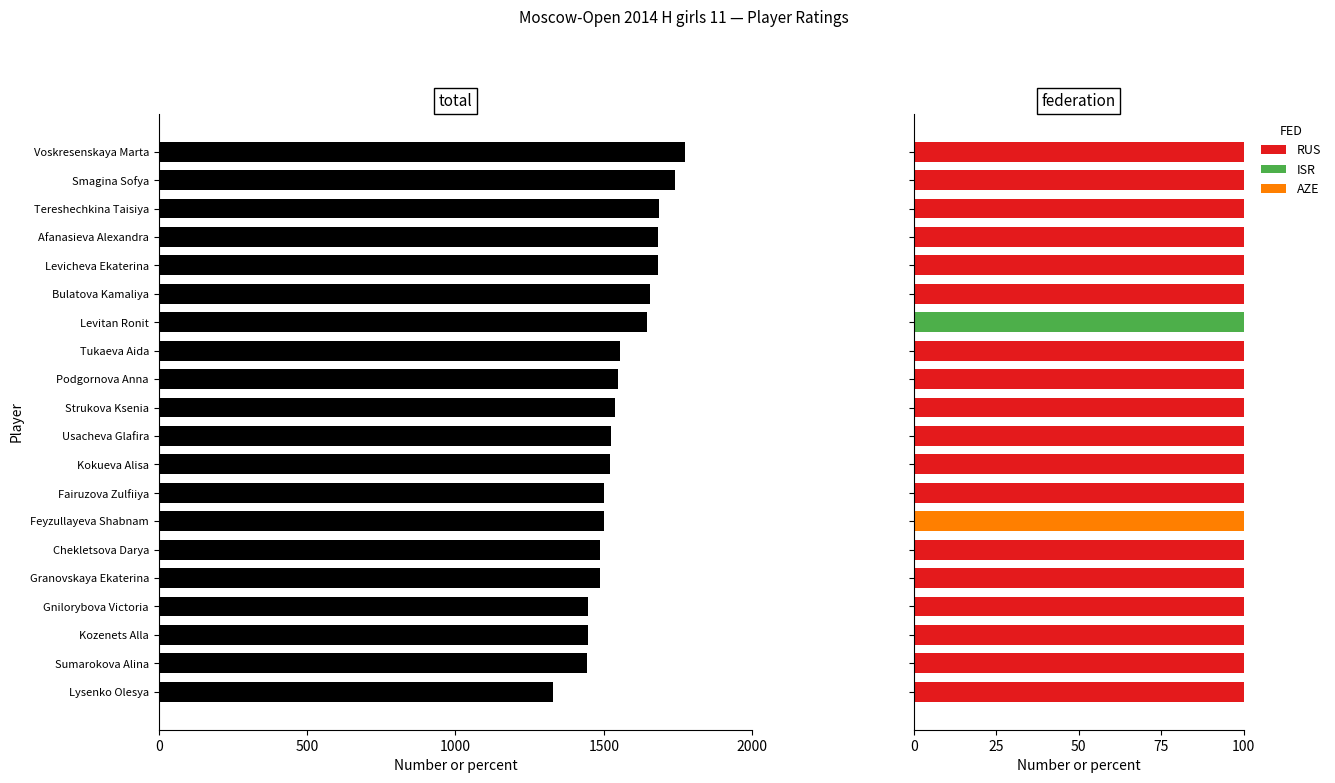

What is the sum of all Rating values?

31190